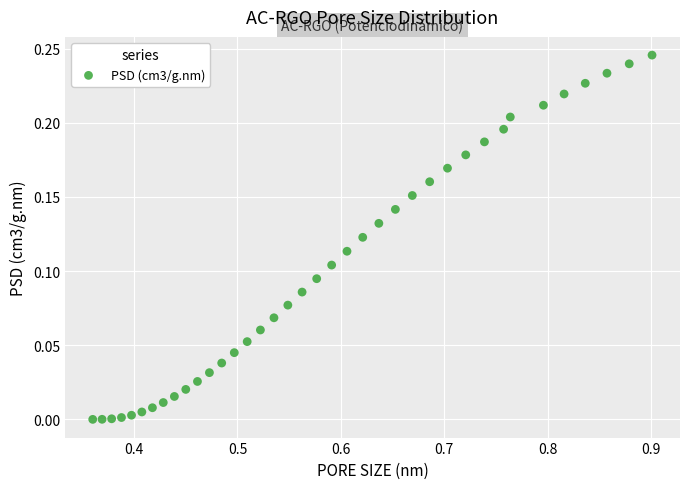

What is the range of X values (max minus min)?

0.5